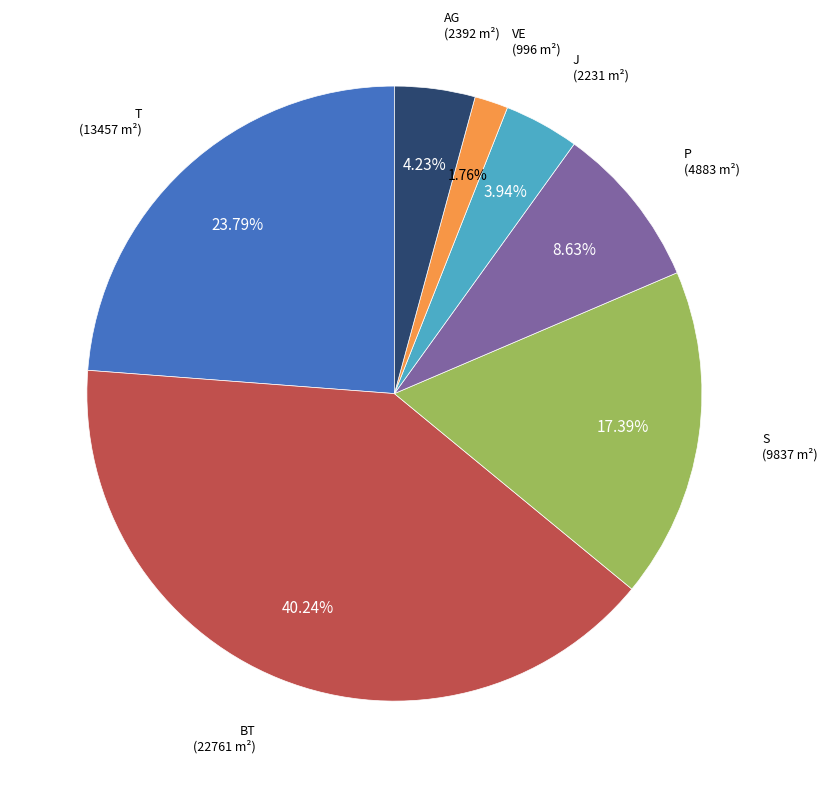

How many slices are in this pie chart?

7